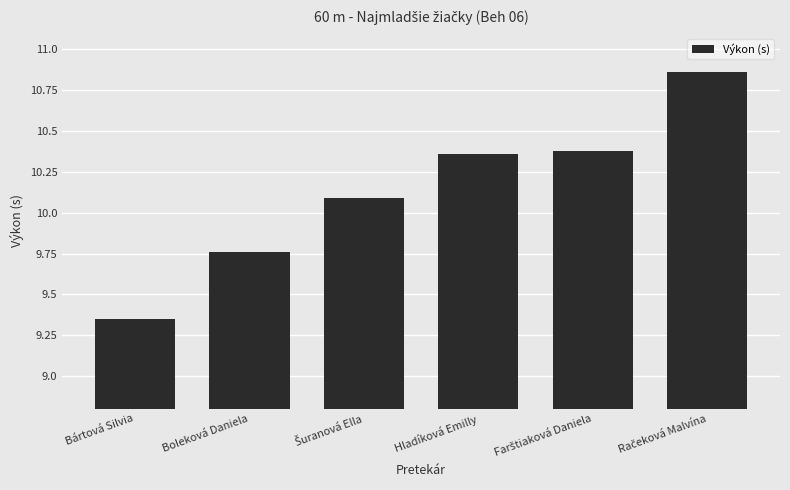

What is the change in value from Boleková Daniela to Hladíková Emilly?

+0.6